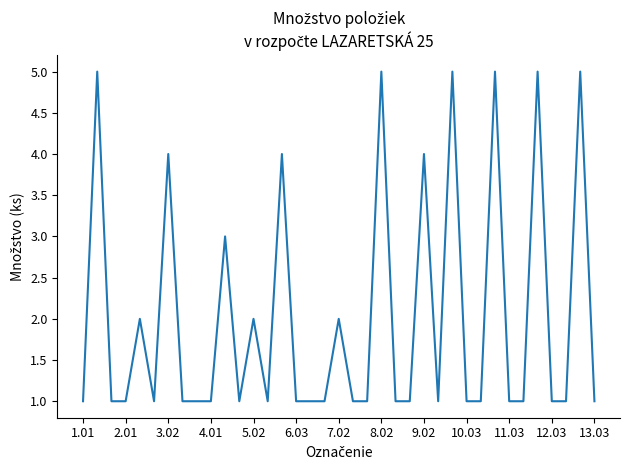

The value at 7.02 is 0. True or false?

False